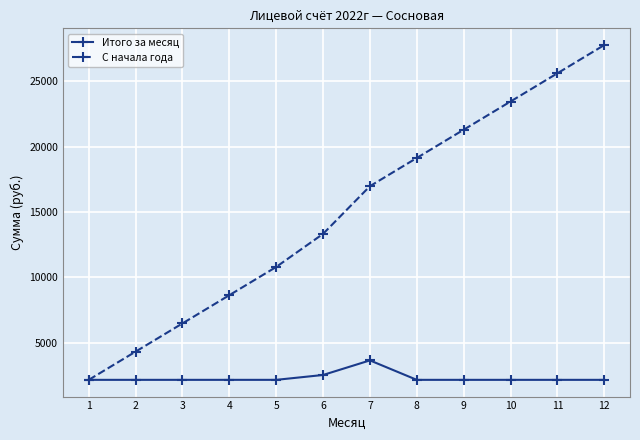

At how many categories does at least one series exceed 13547?

6